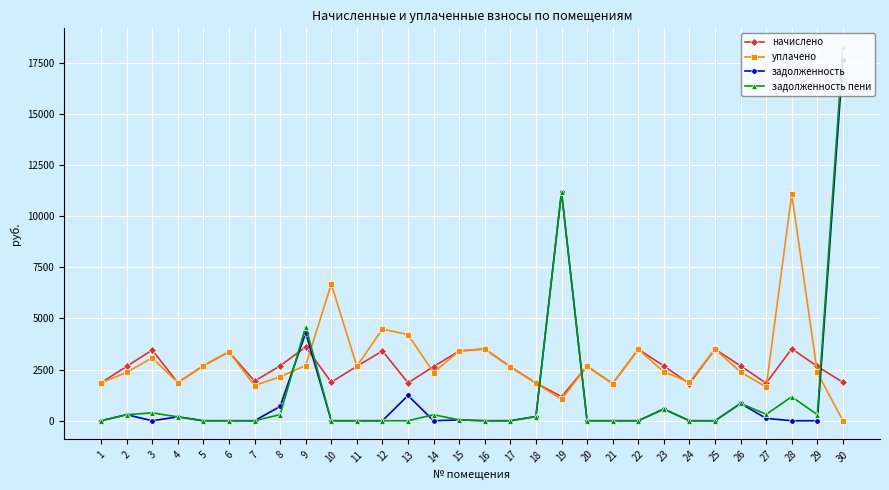

True or false: начислено has more than 0 points higher than both neighbors.

True